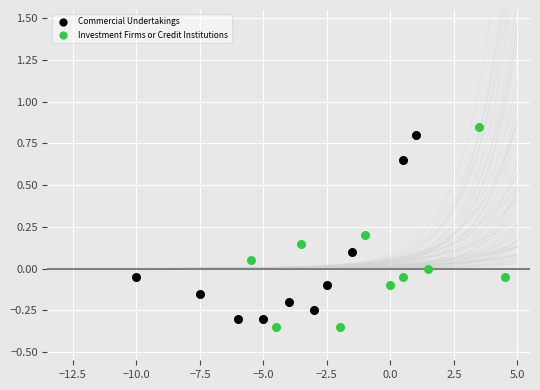

What are all the series names shown in the legend?

Commercial Undertakings, Investment Firms or Credit Institutions